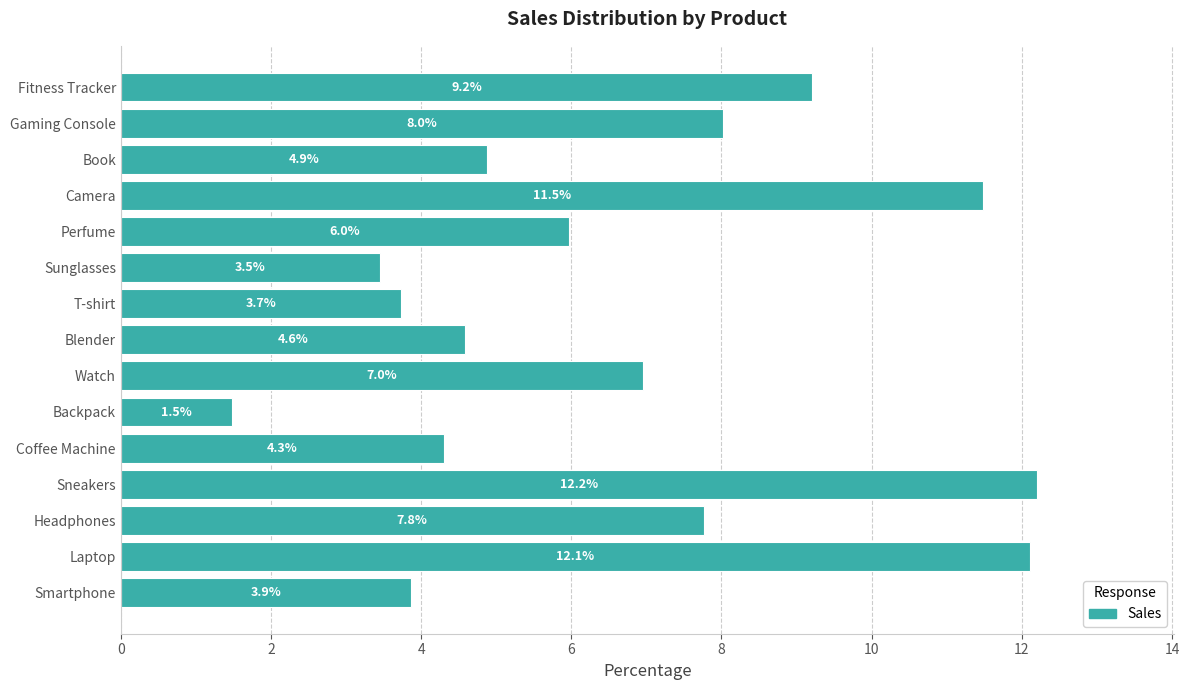

At which label is the value closest to 6?

Perfume